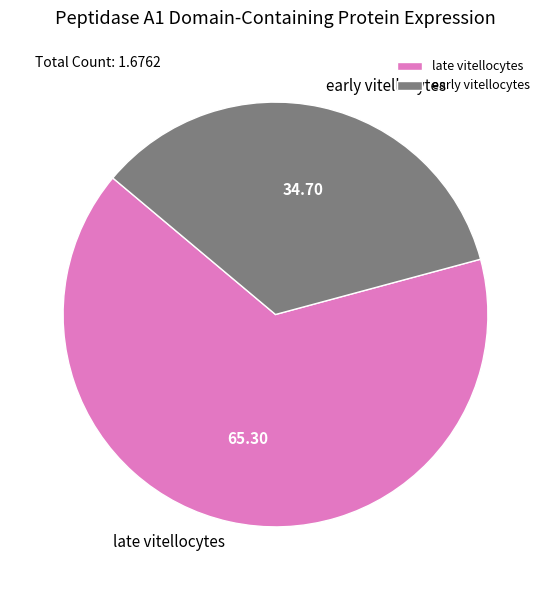

How many segments does this pie chart have?

2